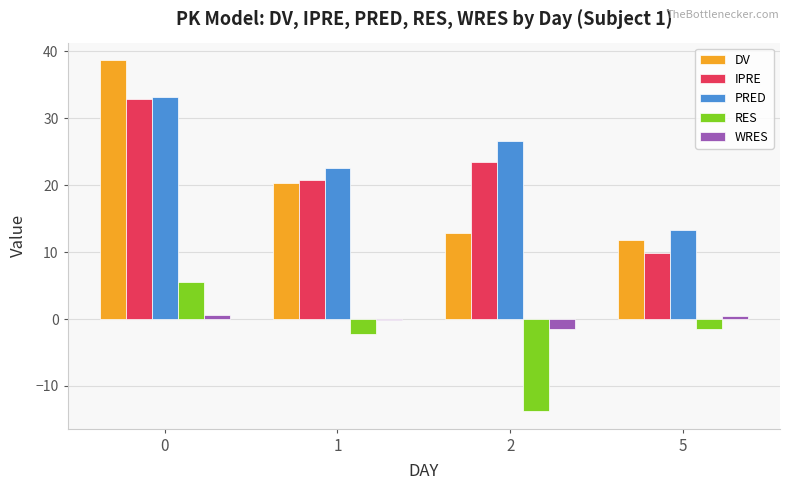

True or false: PRED has a value of 22.6 at 1.

True